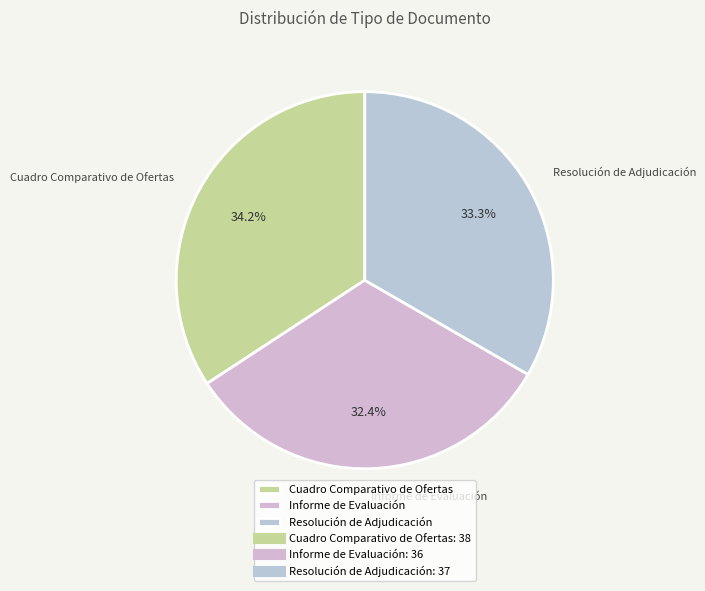

True or false: Cuadro Comparativo de Ofertas accounts for 34% of the total.

True